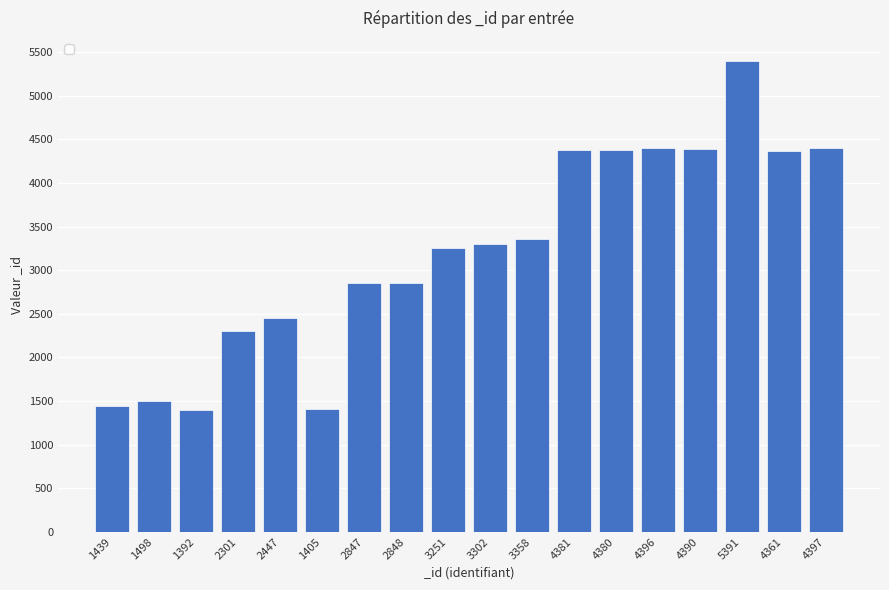

The value at 4397 is 6567. True or false?

False